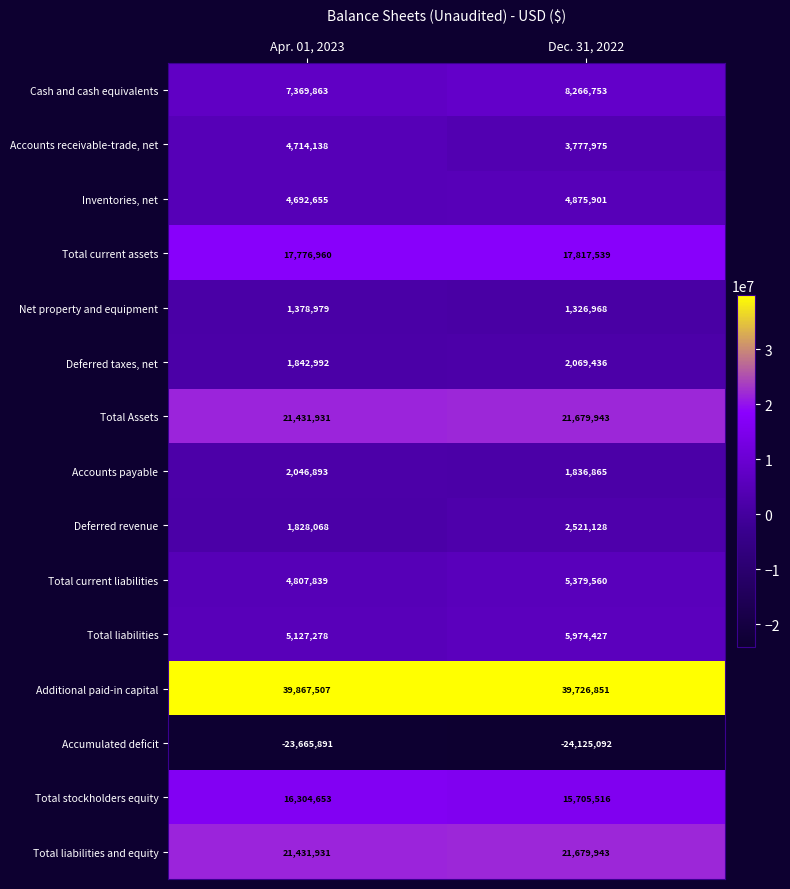

What is the difference between the highest and lowest values at Apr. 01, 2023?

63533398